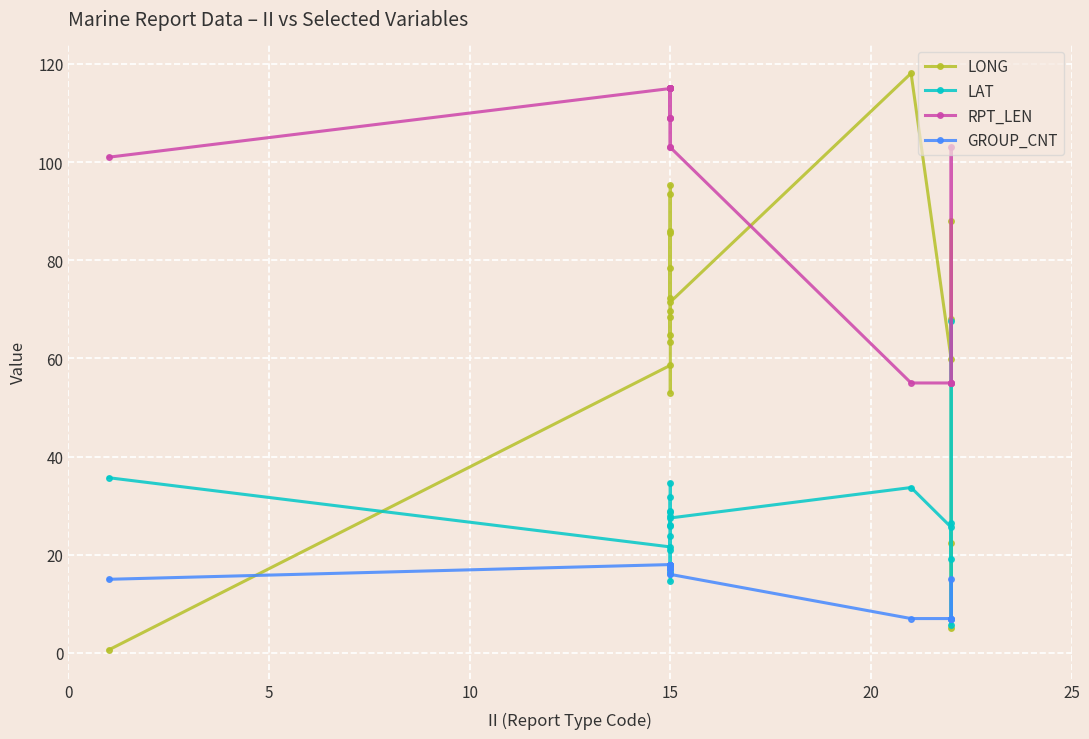

In GROUP_CNT, how many points are lower than both neighbors (excluding endpoints)?

3